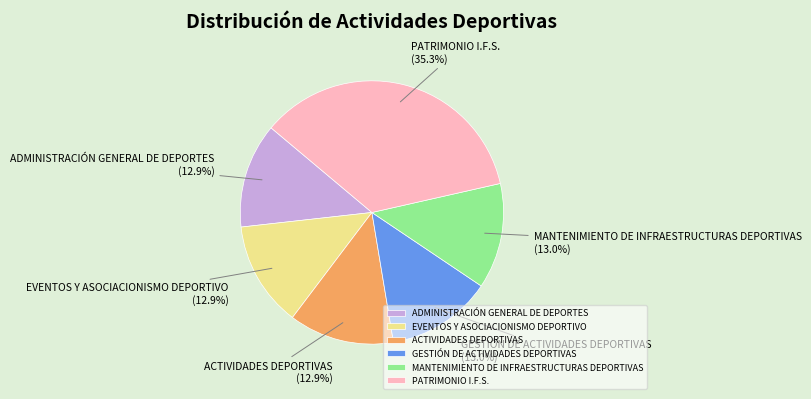

Approximately how many times larger is the value at EVENTOS Y ASOCIACIONISMO DEPORTIVO compared to PATRIMONIO I.F.S.?

0.4